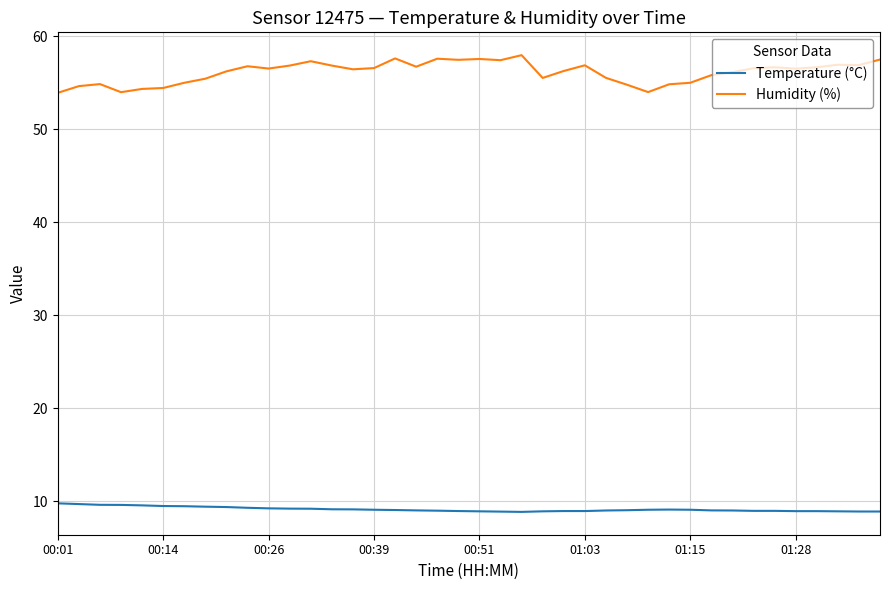

What is the greatest value displayed?

58.0